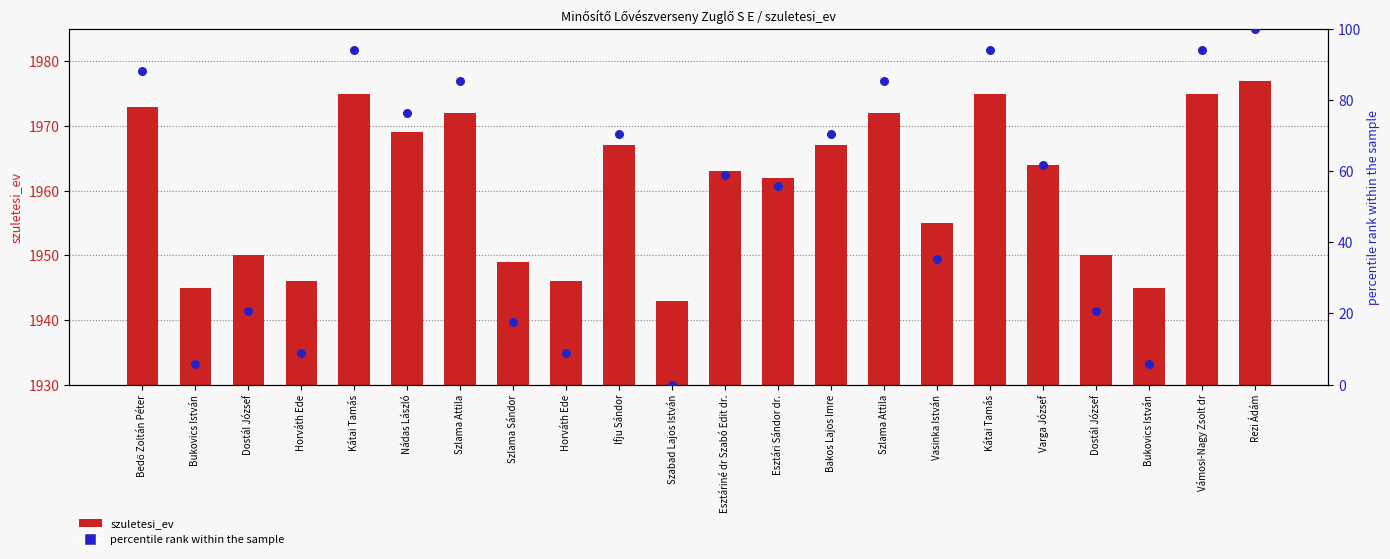

Which series has the largest total across all categories?

szuletesi_ev